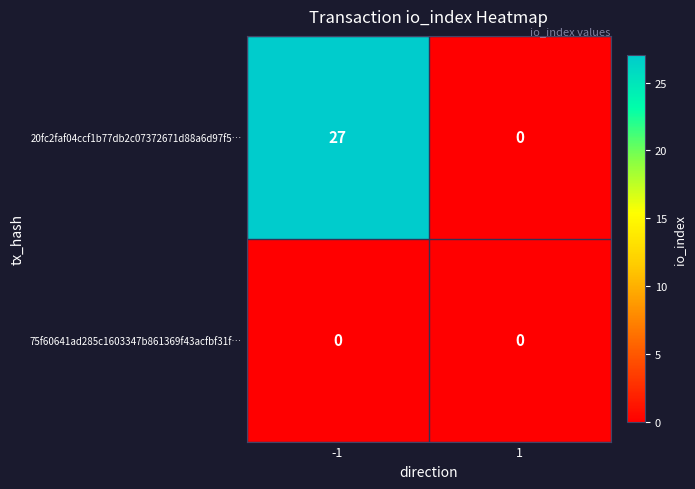

At which category is the sum across all series the highest?

-1